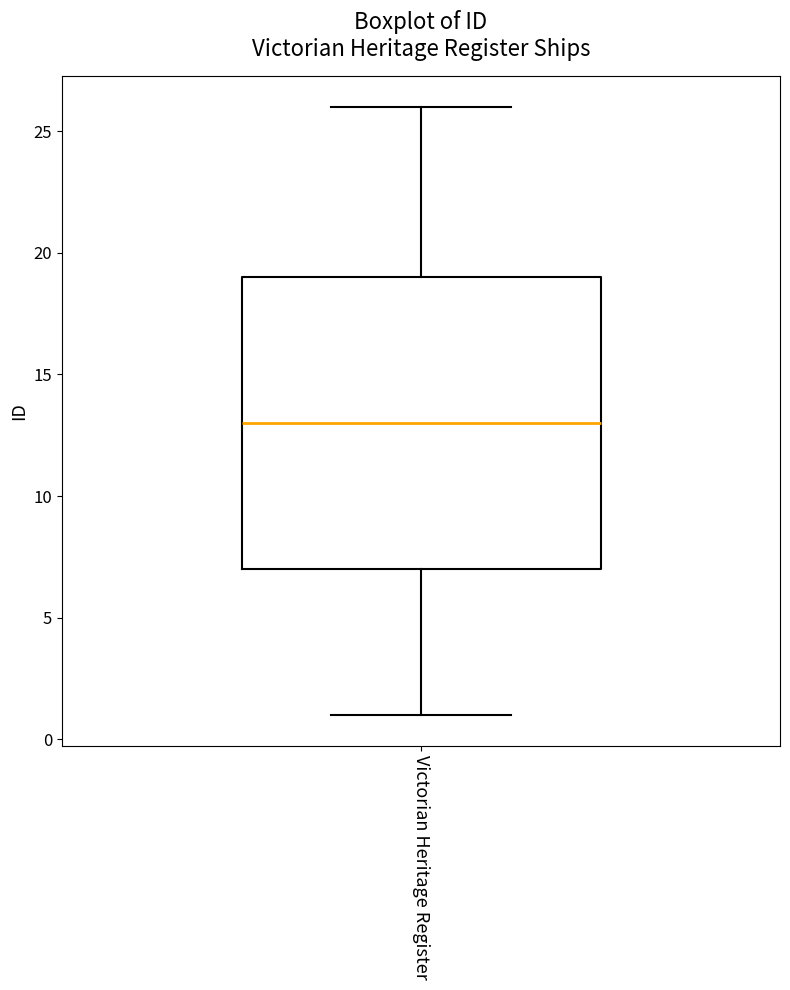

Read this box plot against the y-axis: the position of the median line, the range covered by the box, and the ends of both whiskers. The values are not printed on the chart, so give them approximately, as read against the axis.

median 13, box 7 to 19, whiskers 1 to 26